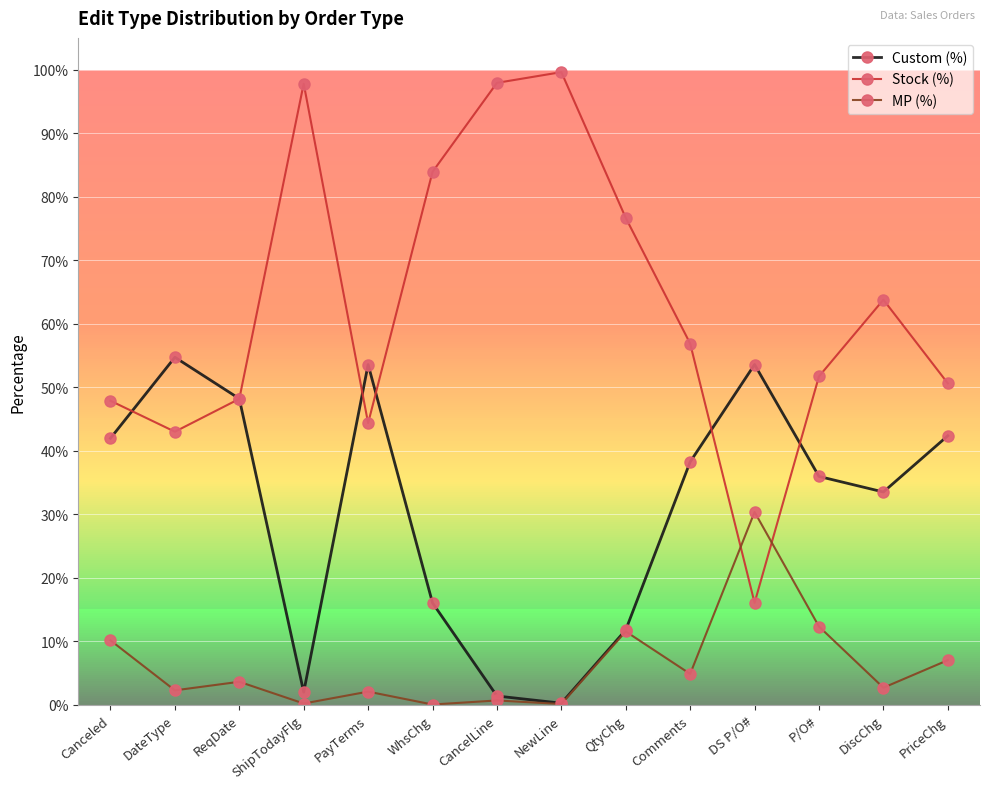

The Custom (%) series shows 0.5 at ReqDate. True or false?

True